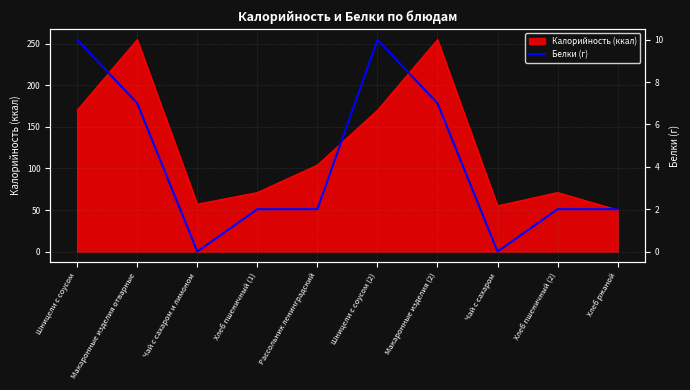

The value at Шницели с соусом (2) is 16. True or false?

False